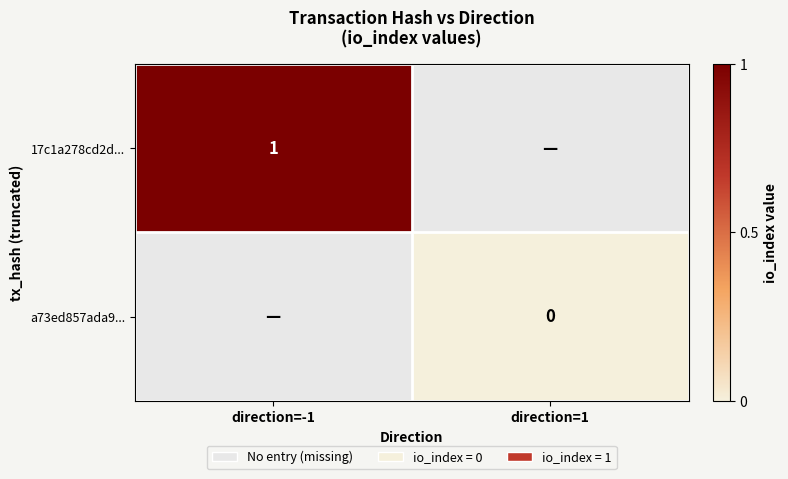

The 17c1a278cd2d... series shows 1 at direction=-1. True or false?

True